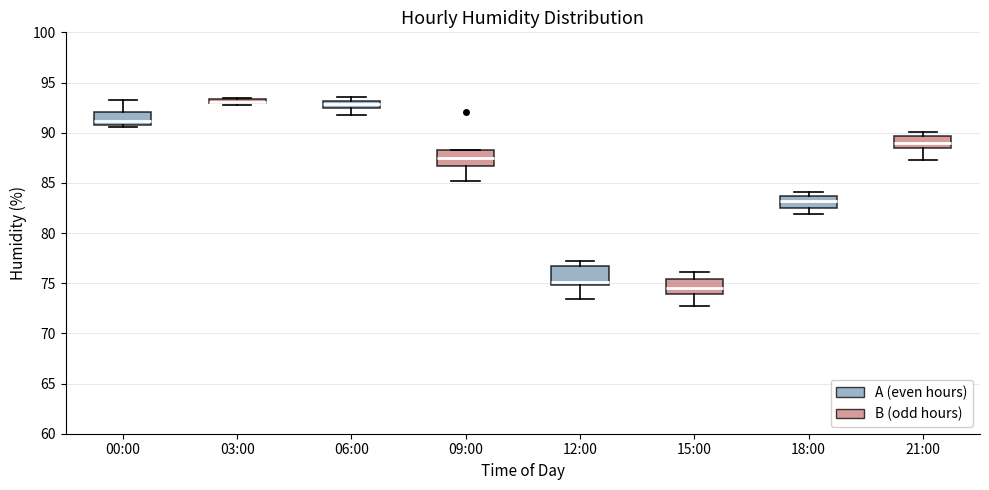

Where does the median line of the box for 09:00 sit on the y-axis? The values are not printed on the chart, so give them approximately, as read against the axis.

87.5